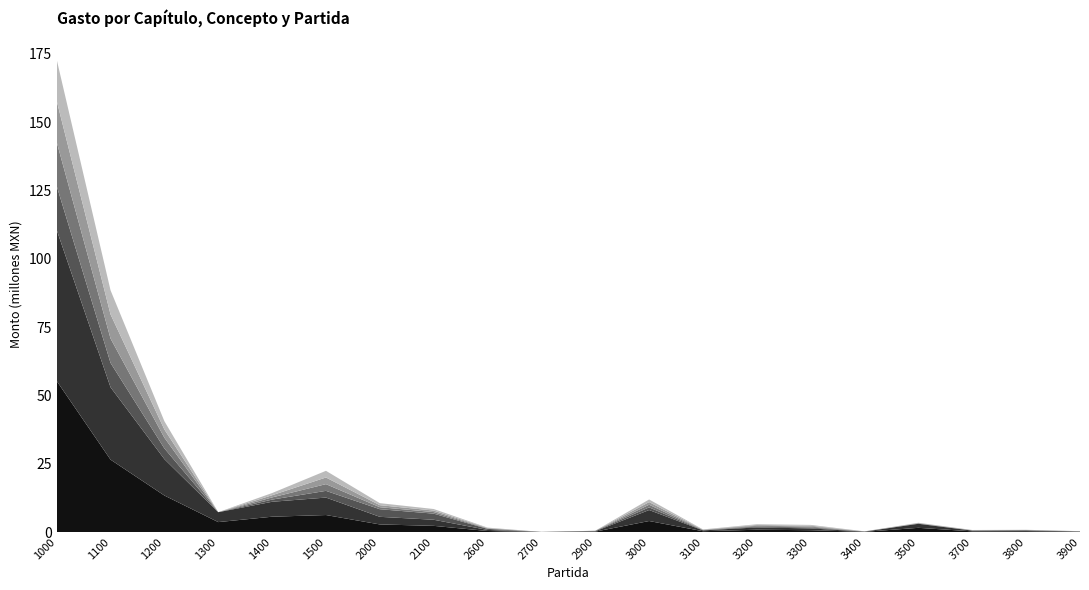

Reading right to left, list all the values displayed in this chart.

Gasto aprobado: 3900=96192.0	3800=286742.3	3700=243973.9	3500=1531072.1	3400=76102.0	3300=659308.6	3200=834703.4	3100=292732.7	3000=4025827.0	2900=141122.5	2700=5230.8	2600=373171.7	2100=2253683.8	2000=2776304.8	1500=6213528.2	1400=5601004.0	1300=3627700.4	1200=13359900.0	1100=26488511.6	1000=55290644.3
Gasto modificado: 3900=96192.0	3800=287162.1	3700=269133.9	3500=1481784.4	3400=76102.0	3300=658420.6	3200=843475.9	3100=302427.6	3000=4019698.6	2900=140122.5	2700=12866.0	2600=391379.7	2100=2234969.0	2000=2782433.2	1500=6391304.0	1400=5465543.5	1300=3627700.4	1200=13317584.7	1100=26488511.6	1000=55290644.3
Gasto comprometido: 3900=30930.5	3800=60796.3	3700=56507.0	3500=92354.0	3400=24229.4	3300=322011.3	3200=290957.5	3100=89134.8	3000=966920.8	2900=140122.5	2700=12866.0	2600=391379.7	2100=2234969.0	2000=2782433.2	1500=2457824.4	1400=797892.7	1300=0.0	1200=3910161.2	1100=8916419.9	1000=16082298.2
Gasto devengado: 3900=30930.5	3800=60796.3	3700=56507.0	3500=92354.0	3400=24229.4	3300=322011.3	3200=290957.5	3100=89134.8	3000=966920.8	2900=16017.5	2700=7635.2	2600=152535.3	2100=564185.3	2000=740373.4	1500=2457824.4	1400=797892.7	1300=0.0	1200=3910161.2	1100=8916419.9	1000=16082298.2
Gasto ejercido: 3900=30930.5	3800=57896.3	3700=56507.0	3500=92354.0	3400=24229.4	3300=322011.3	3200=290957.5	3100=89134.8	3000=964020.8	2900=16017.5	2700=7635.2	2600=152535.3	2100=564185.3	2000=740373.4	1500=2437718.5	1400=797892.7	1300=0.0	1200=3025162.0	1100=8829504.2	1000=15090277.4
Gasto pagado: 3900=30930.5	3800=57896.3	3700=56507.0	3500=92354.0	3400=24229.4	3300=322011.3	3200=290957.5	3100=89134.8	3000=964020.8	2900=16017.5	2700=7635.2	2600=152535.3	2100=564185.3	2000=740373.4	1500=2437718.5	1400=797892.7	1300=0.0	1200=3025162.0	1100=8829504.2	1000=15090277.4